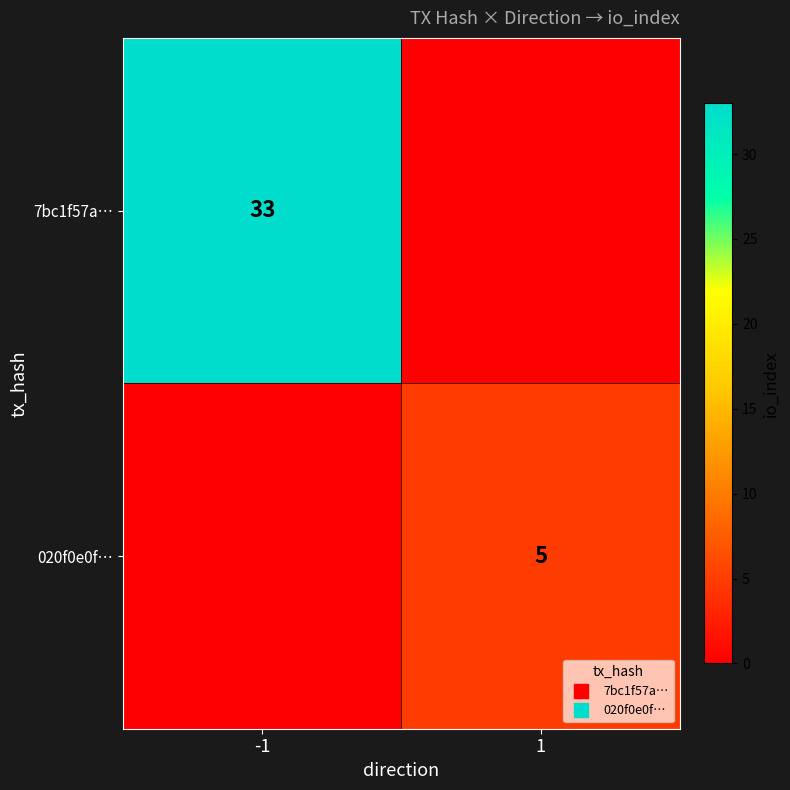

Rank the series by their maximum value, from lowest to highest.

020f0e0f…, 7bc1f57a…